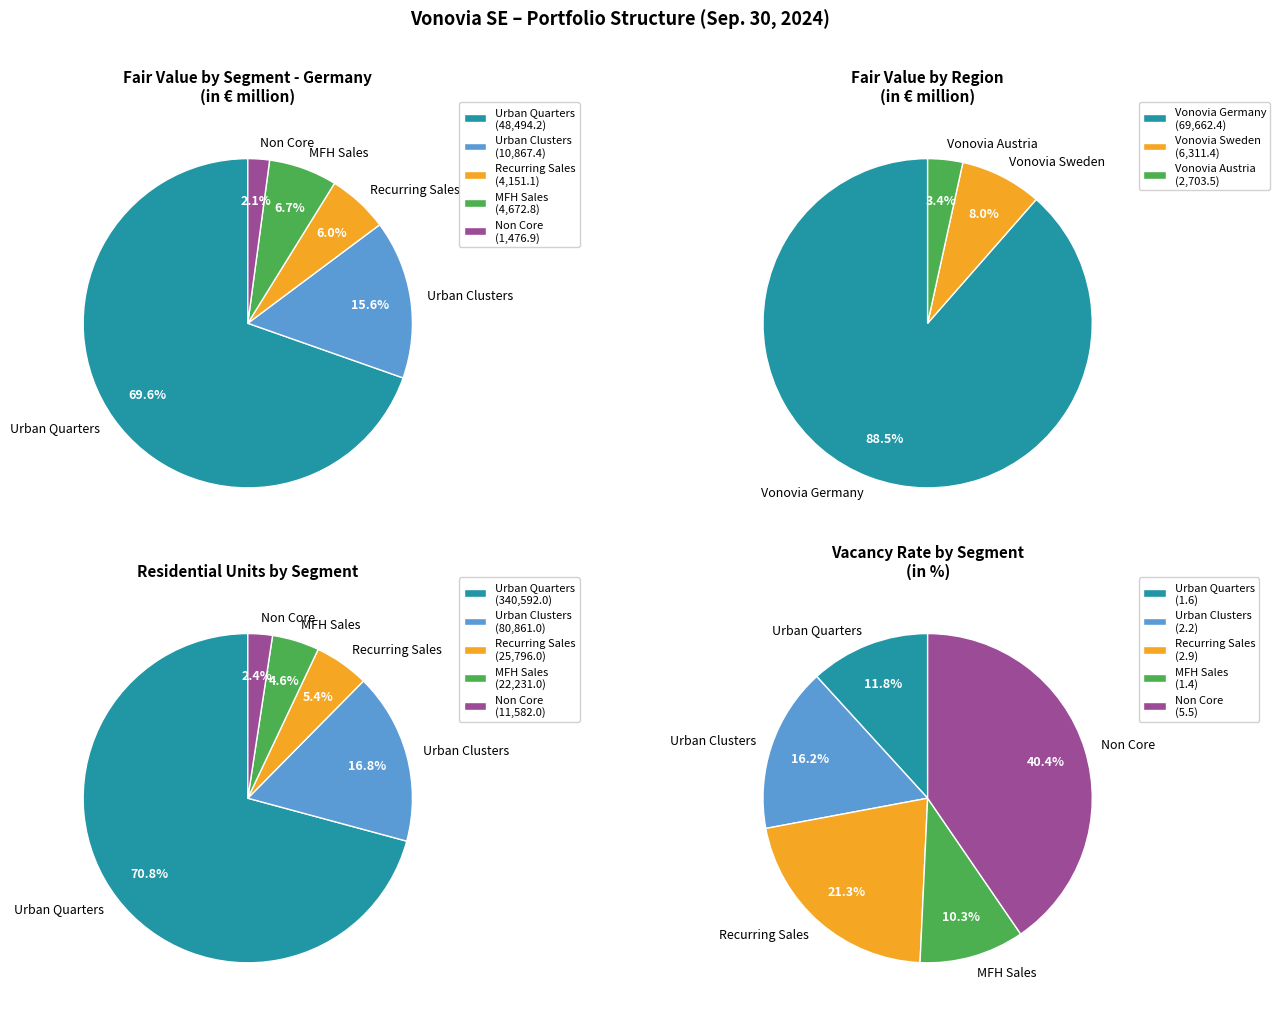

Does MFH Sales represent more than half of the total?

No